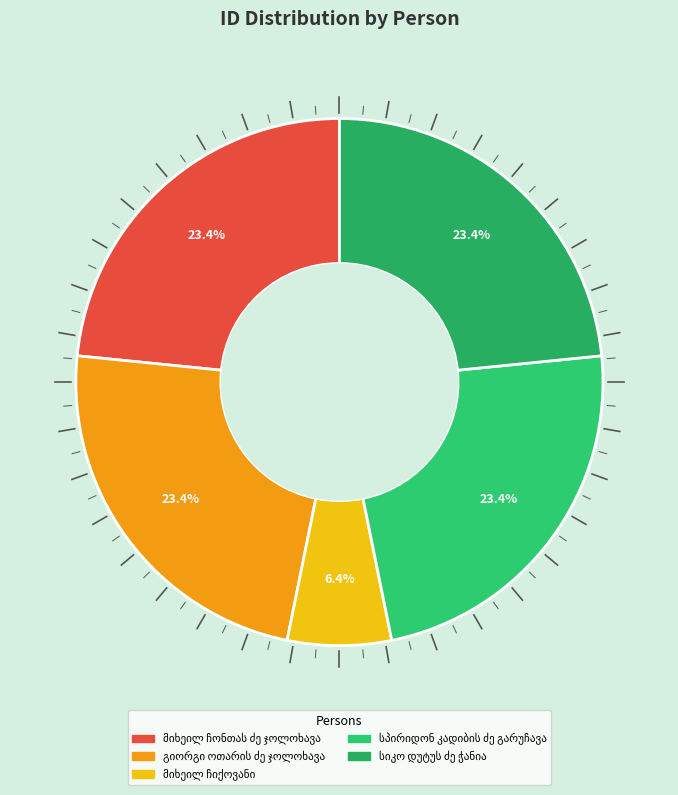

The სიკო დუტუს ძე ჭანია slice represents 23% of the pie. True or false?

True